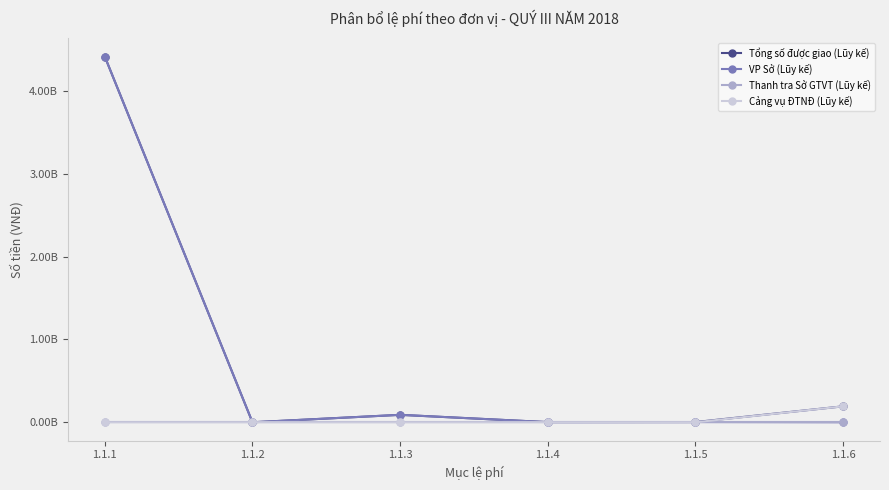

What are all the series names shown in the legend?

Tổng số được giao (Lũy kế), VP Sở (Lũy kế), Thanh tra Sở GTVT (Lũy kế), Cảng vụ ĐTNĐ (Lũy kế)